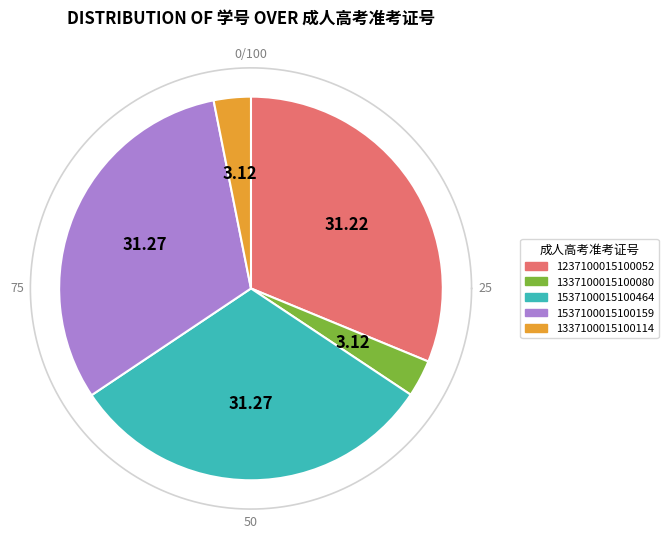

Rank the categories by value from lowest to highest.

1337100015100114, 1337100015100080, 1237100015100052, 1537100015100159, 1537100015100464